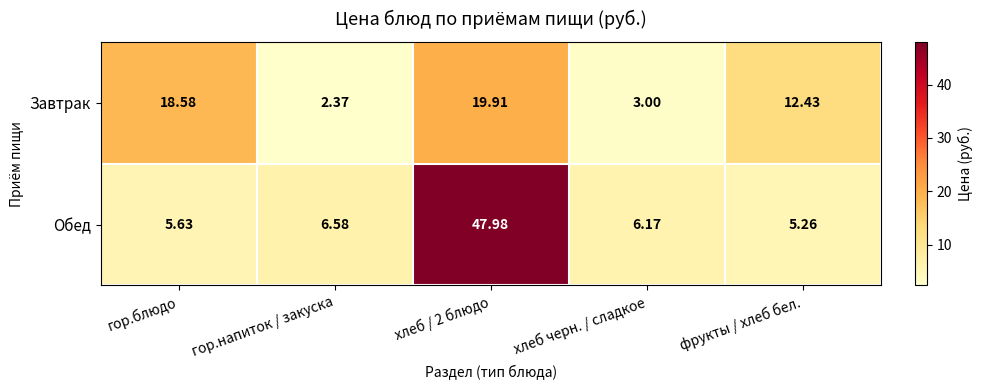

At which label is Обед closest to 26?

гор.напиток / закуска